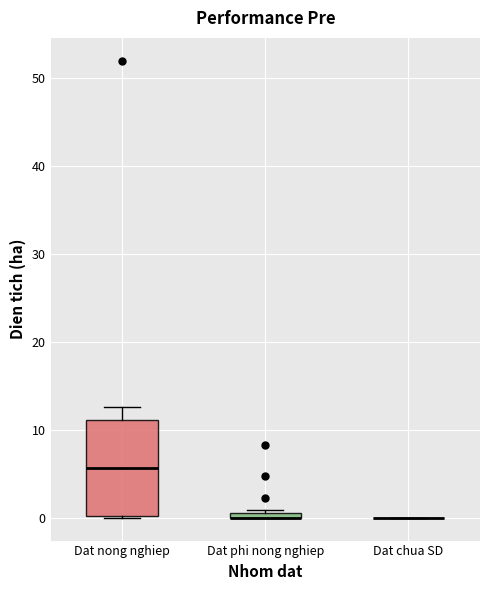

Which box is the tallest, from its lower edge to its upper edge?

Dat nong nghiep